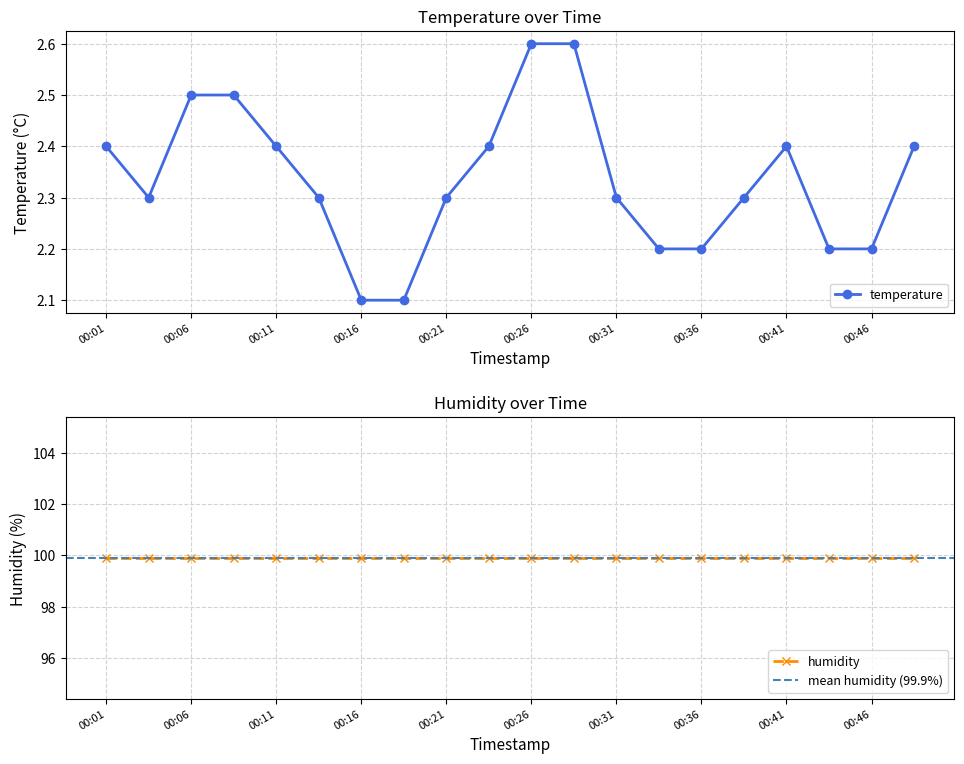

Reading left to right, what are all the values shown in this chart?

2.4	2.3	2.5	2.5	2.4	2.3	2.1	2.1	2.3	2.4	2.6	2.6	2.3	2.2	2.2	2.3	2.4	2.2	2.2	2.4